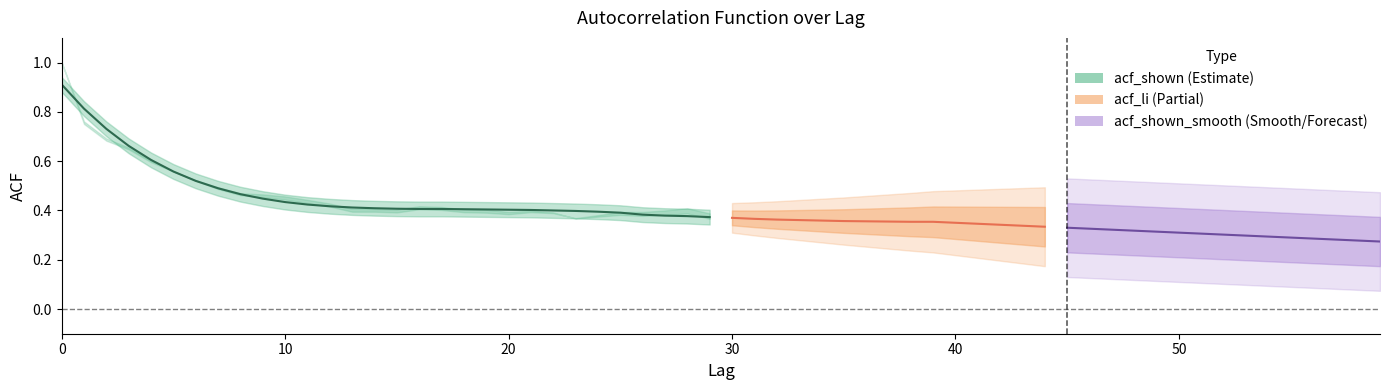

The chart shows a value of 0.2 at 27. True or false?

False